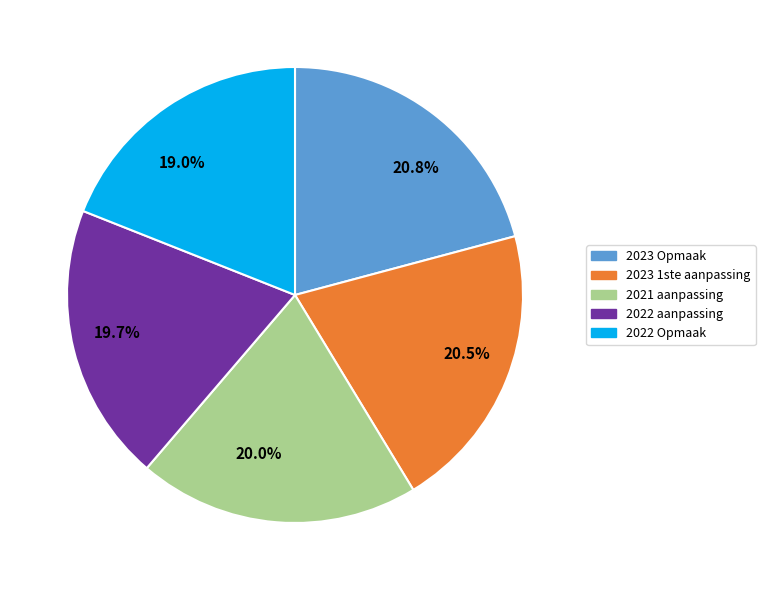

Which category has the smallest portion of the pie?

2022 Opmaak